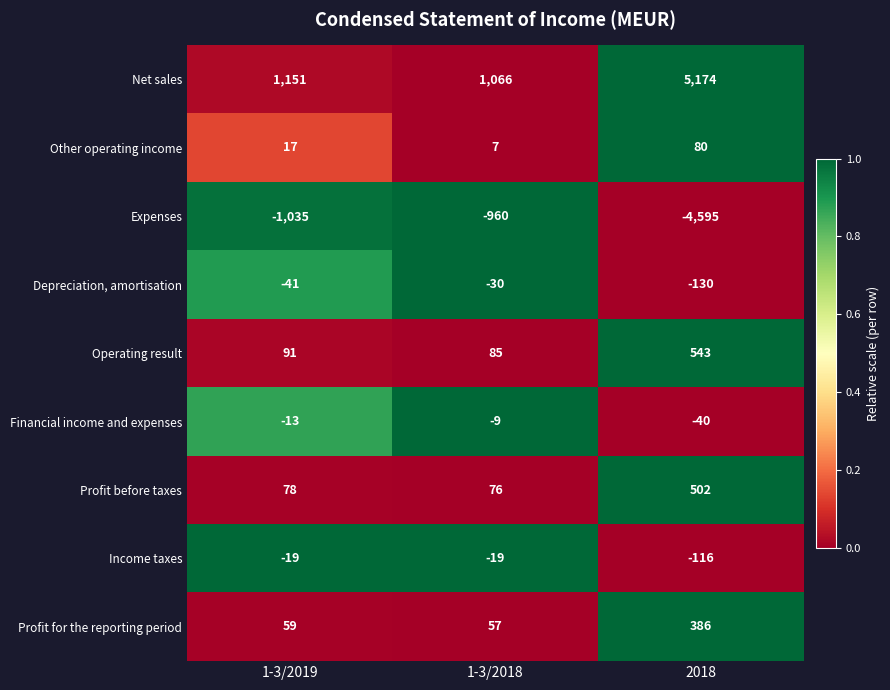

The value of Profit for the reporting period at 1-3/2018 is 36. True or false?

False